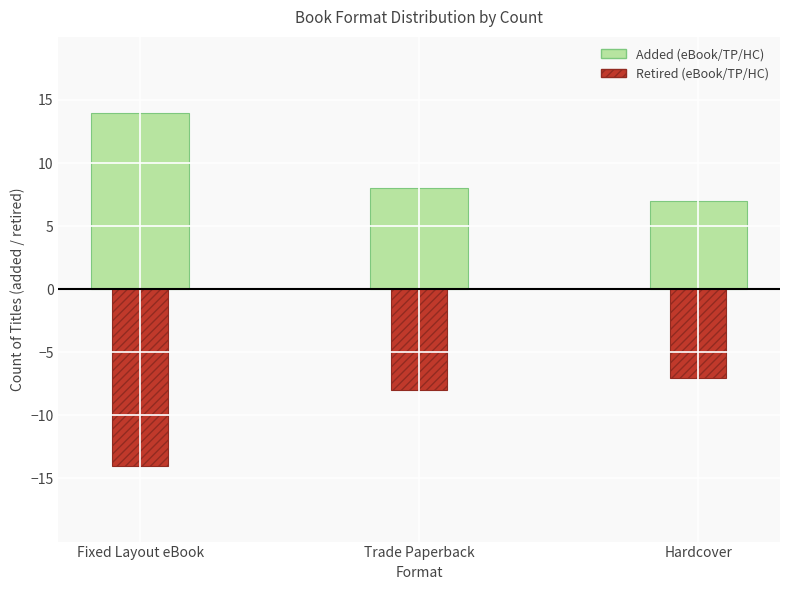

Reading left to right, extract all data points from this chart.

Count (positive): Fixed Layout eBook=14	Trade Paperback=8	Hardcover=7
Count (negative): Fixed Layout eBook=-14	Trade Paperback=-8	Hardcover=-7